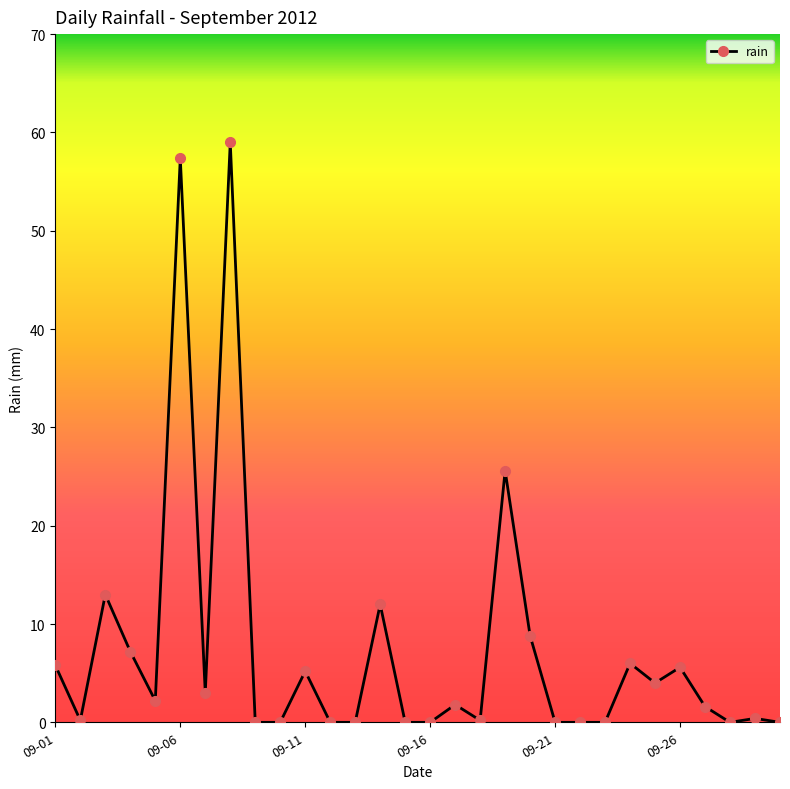

What is the maximum value shown in the chart?

59.0